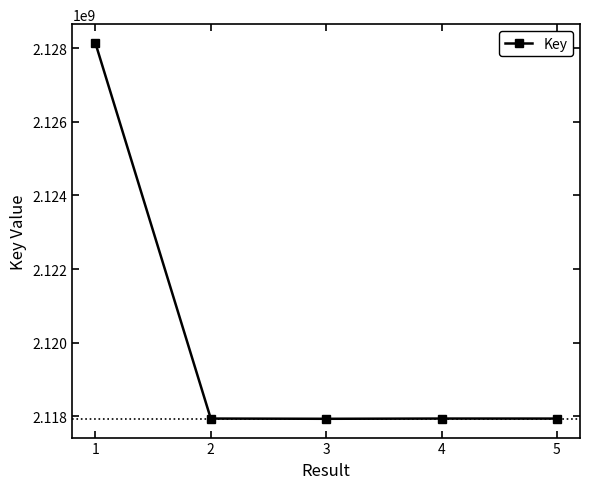

What is the minimum value shown in the chart?

2117930986